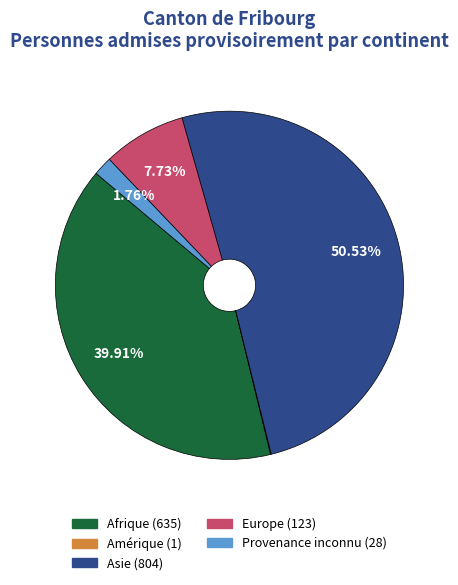

Between Provenance inconnu and Afrique, which is larger?

Afrique